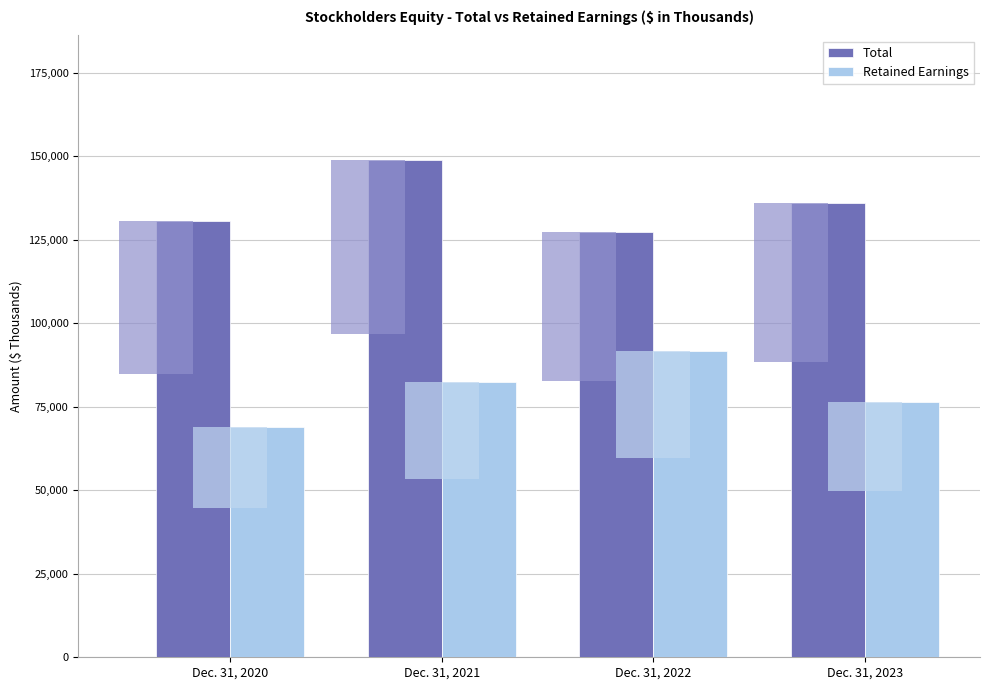

At which category does the chart reach its peak across all series?

Dec. 31, 2021